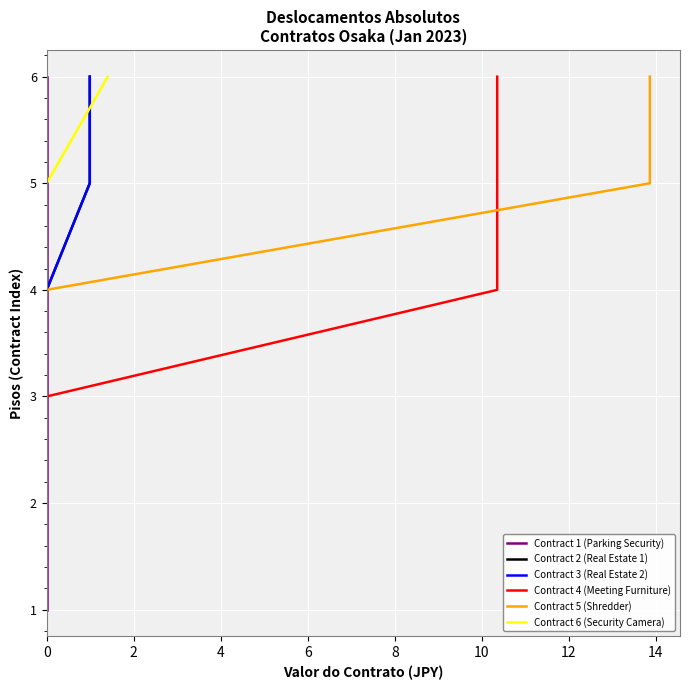

The Contract 2 (Real Estate 1) series shows 1 at 0. True or false?

False